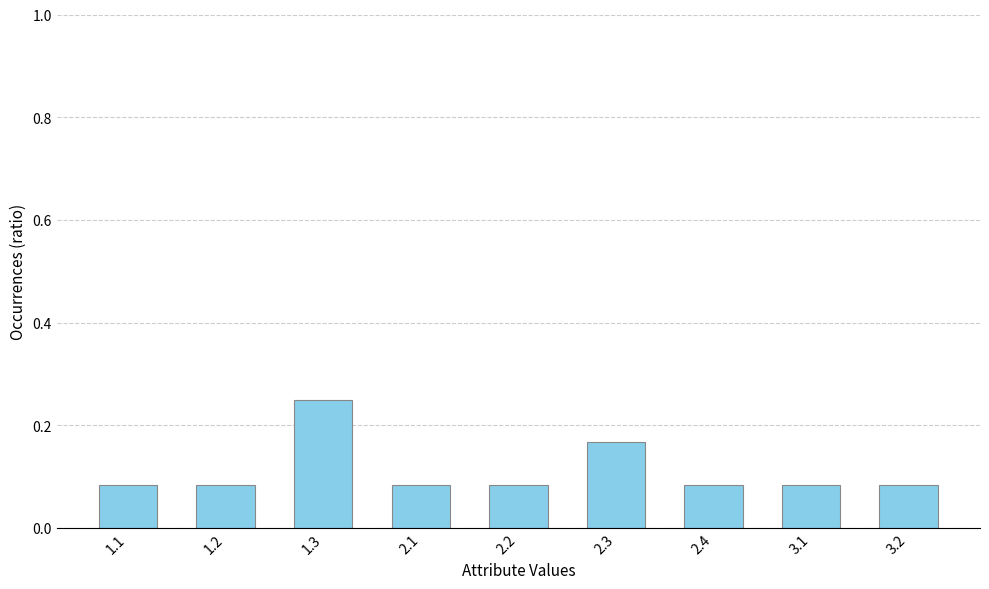

Which label corresponds to the largest value in the chart?

1.3